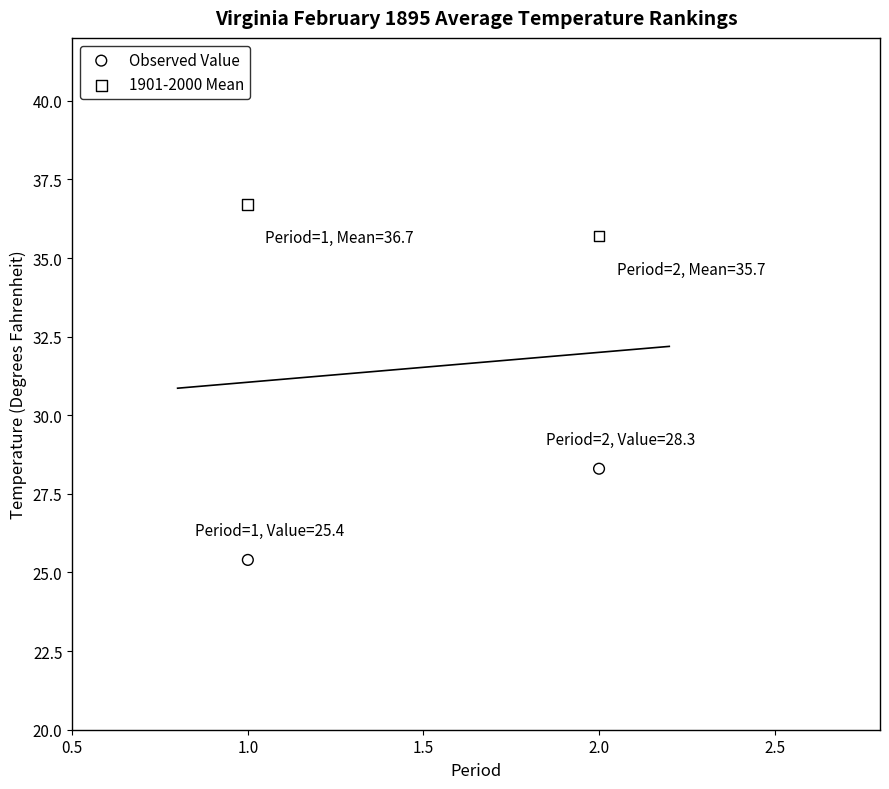

Across all data points, what is the range of Y values (max minus min)?

11.3